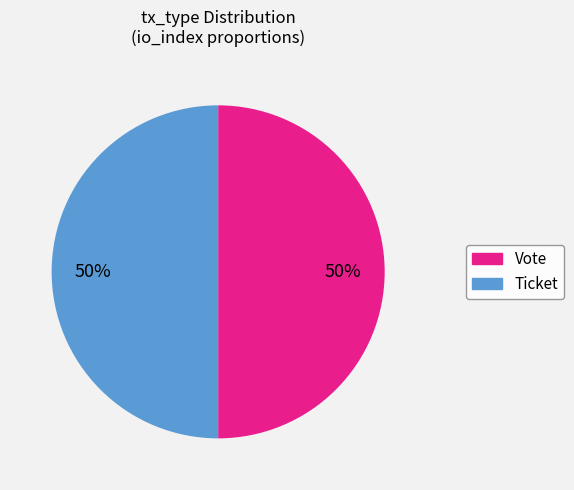

What is the ratio of the value at Vote to the value at Ticket?

1.0